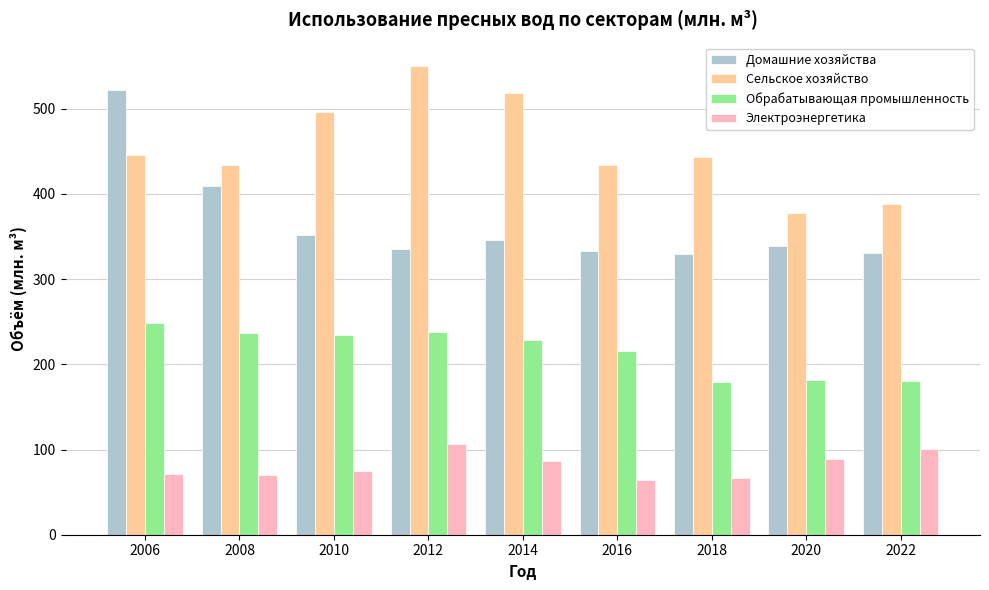

What is the spread (max minus min) of values at 2020?

289.1